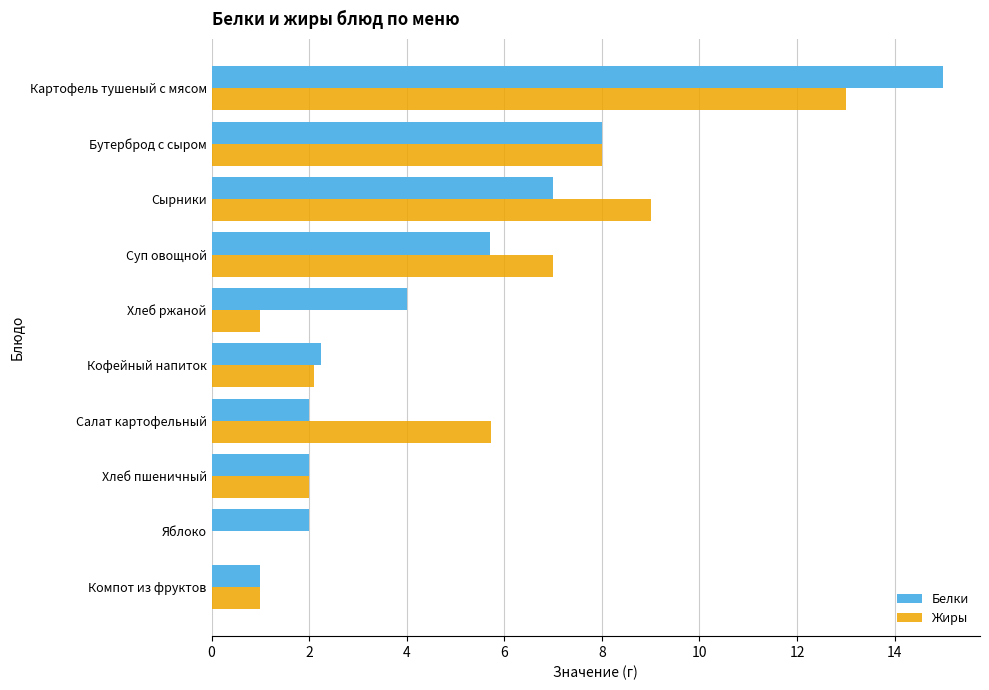

The value of Белки at Картофель тушеный с мясом is 15.0. True or false?

True